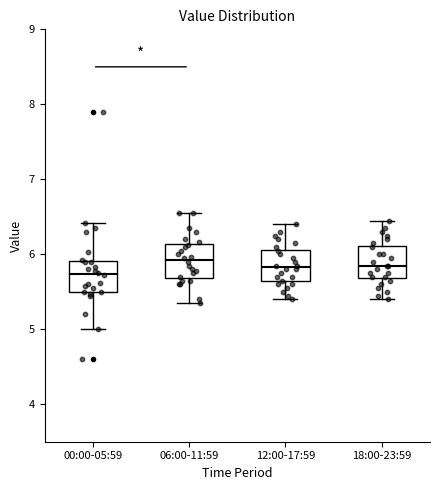

Reading left to right, transcribe this box plot: for each box, give where its median line is, the range the box spans, and where its two whiskers end, as read against the y-axis. The values are not printed on the chart, so give them approximately, as read against the axis.

00:00-05:59: median 5.7, box 5.5 to 5.9, whiskers 5.0 to 6.4
06:00-11:59: median 5.9, box 5.7 to 6.1, whiskers 5.4 to 6.6
12:00-17:59: median 5.8, box 5.6 to 6.1, whiskers 5.4 to 6.4
18:00-23:59: median 5.9, box 5.7 to 6.1, whiskers 5.4 to 6.5